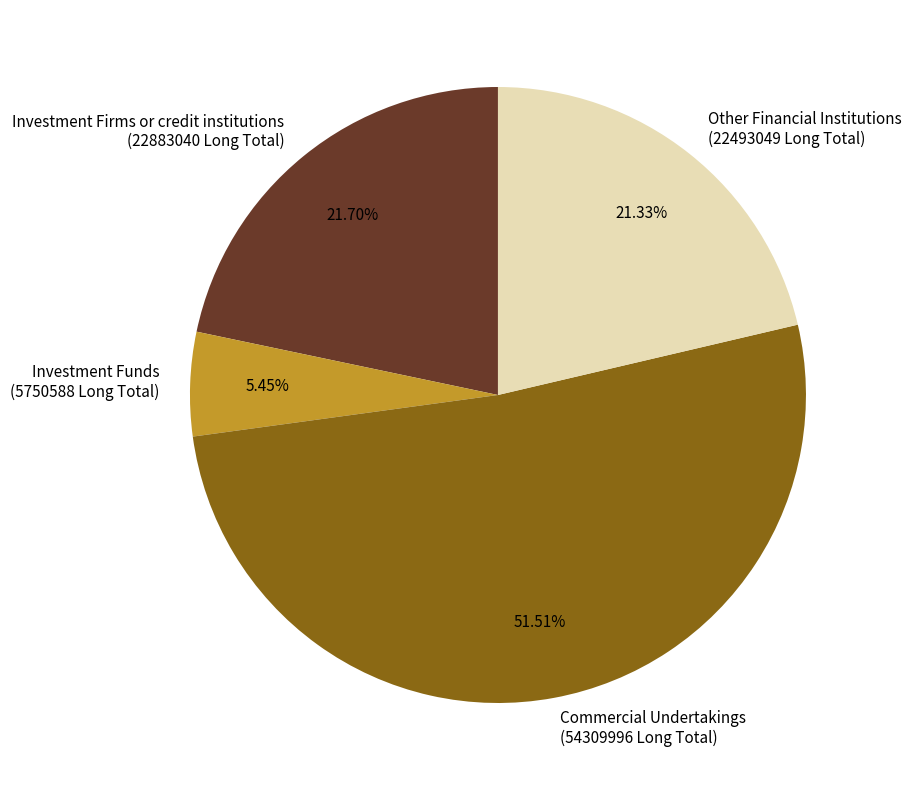

Approximately how many times larger is the value at Other Financial Institutions (22493049 Long Total) compared to Investment Firms or credit institutions (22883040 Long Total)?

1.0